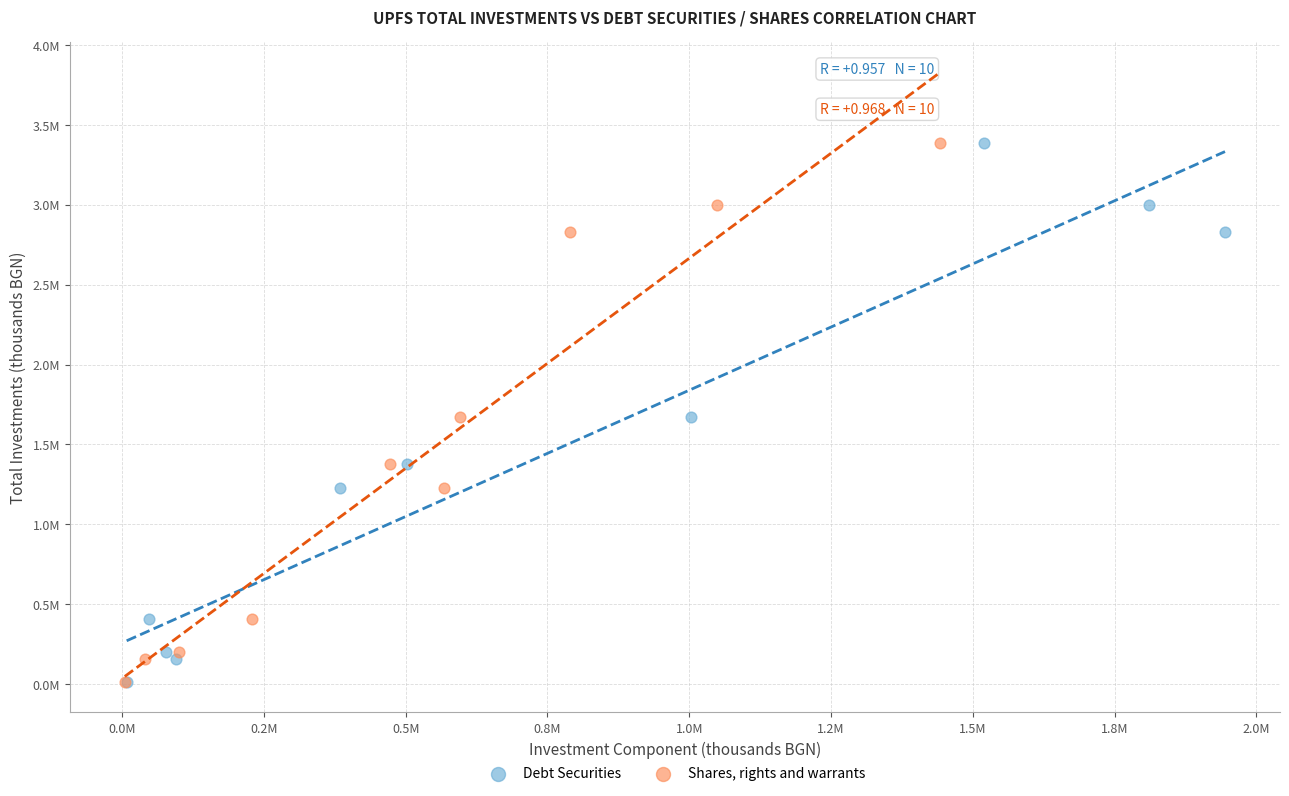

What are all the series names shown in the legend?

Debt Securities, Shares, rights and warrants